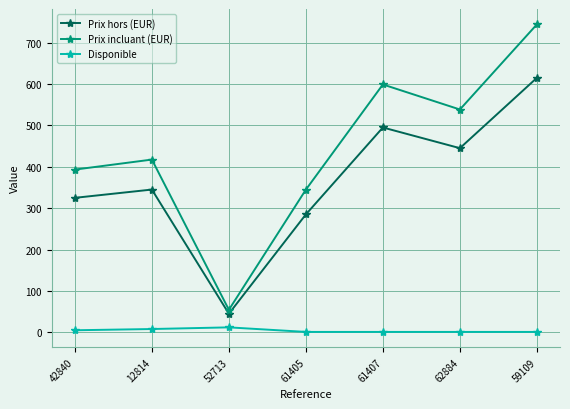

Rank the series at 12814 from highest to lowest value.

Prix incluant (EUR), Prix hors (EUR), Disponible